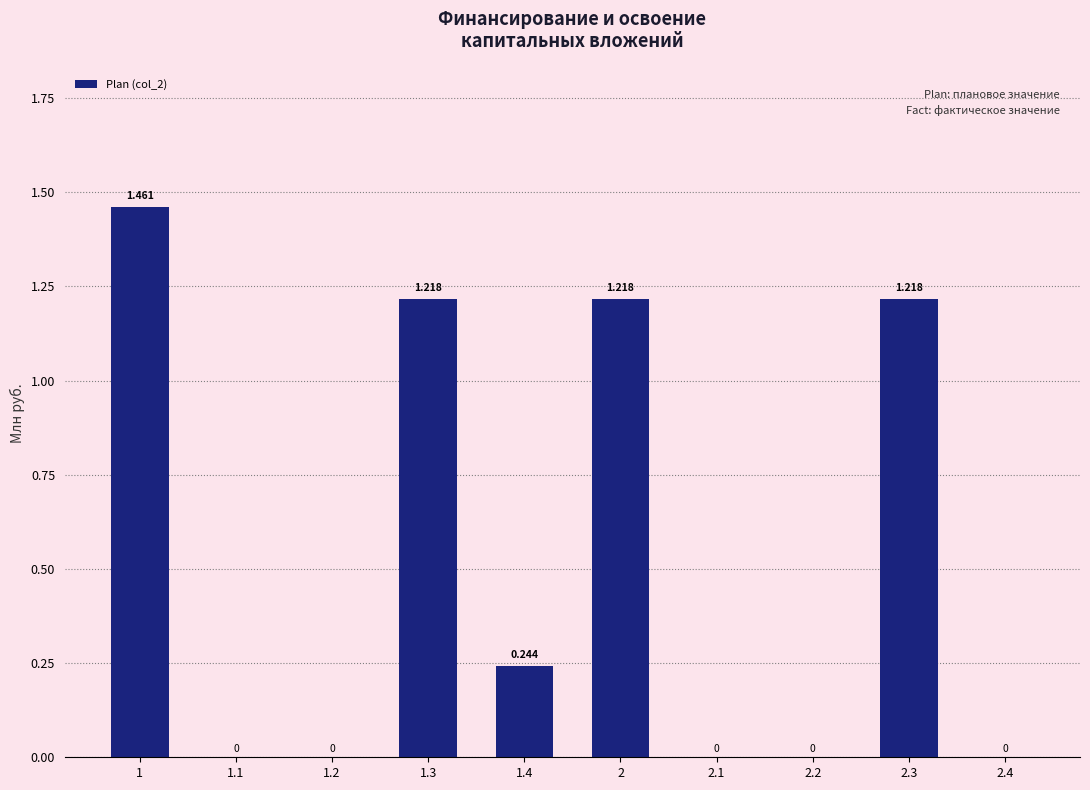

Count the number of data series in this chart.

1